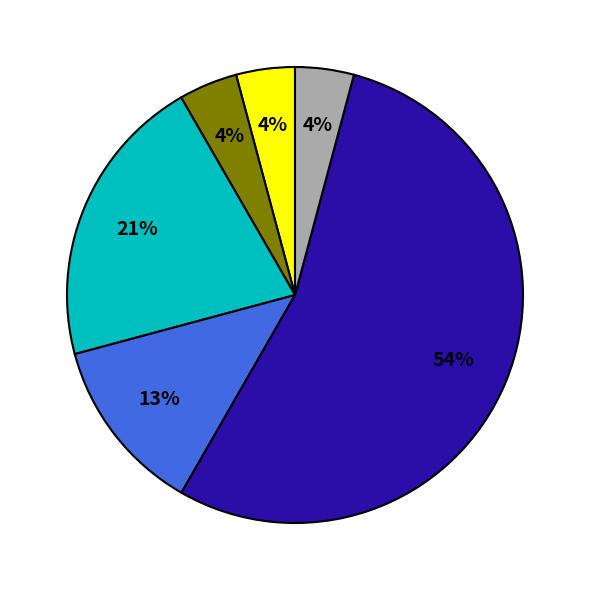

To the nearest percent, what is the average slice percentage?

17%